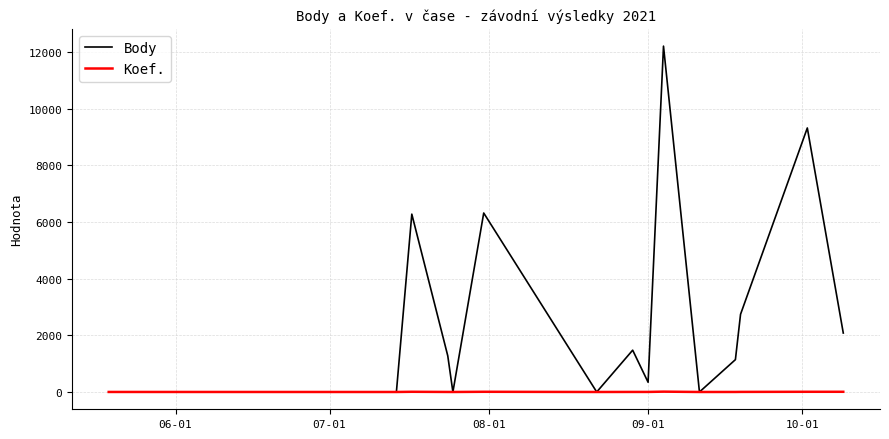

Which series has the widest spread of values?

Body